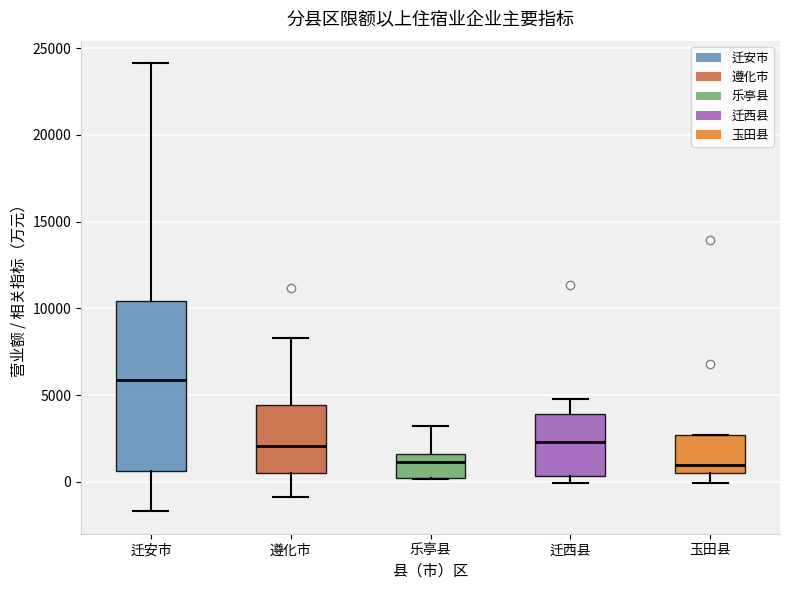

Where is the upper edge of the box for 玉田县 on the y-axis? The values are not printed on the chart, so give them approximately, as read against the axis.

2500